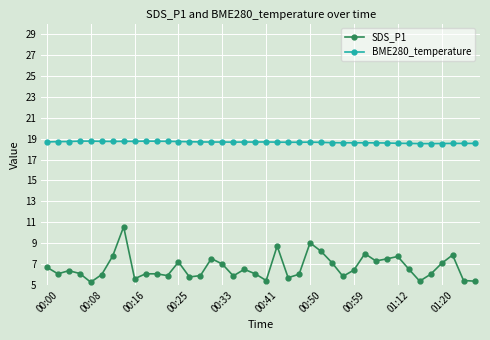

True or false: SDS_P1 has more than 2 points higher than both neighbors.

True